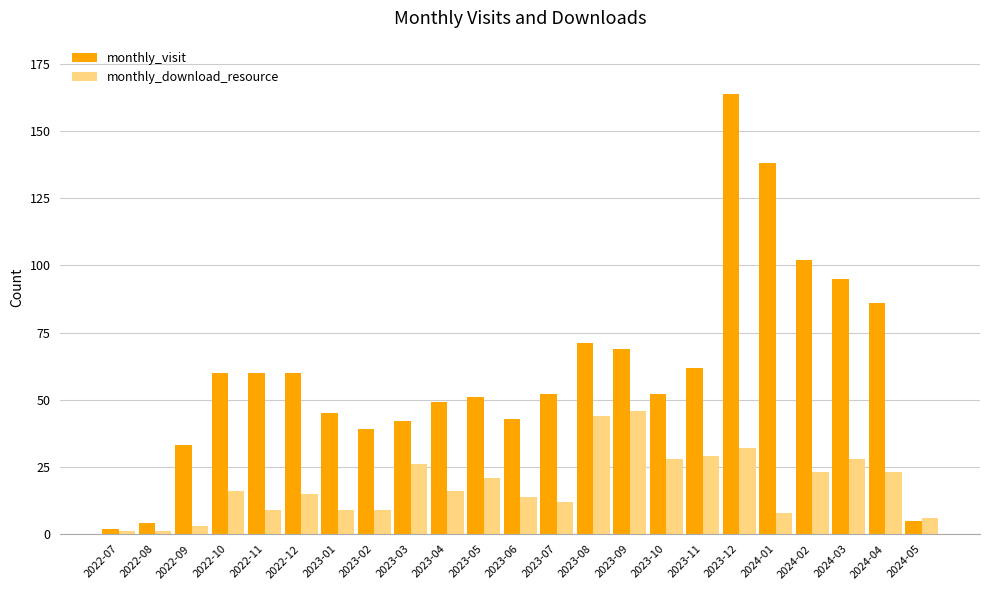

Reading left to right, transcribe all the data shown in this chart.

monthly_visit: 2022-07=2	2022-08=4	2022-09=33	2022-10=60	2022-11=60	2022-12=60	2023-01=45	2023-02=39	2023-03=42	2023-04=49	2023-05=51	2023-06=43	2023-07=52	2023-08=71	2023-09=69	2023-10=52	2023-11=62	2023-12=164	2024-01=138	2024-02=102	2024-03=95	2024-04=86	2024-05=5
monthly_download_resource: 2022-07=1	2022-08=1	2022-09=3	2022-10=16	2022-11=9	2022-12=15	2023-01=9	2023-02=9	2023-03=26	2023-04=16	2023-05=21	2023-06=14	2023-07=12	2023-08=44	2023-09=46	2023-10=28	2023-11=29	2023-12=32	2024-01=8	2024-02=23	2024-03=28	2024-04=23	2024-05=6